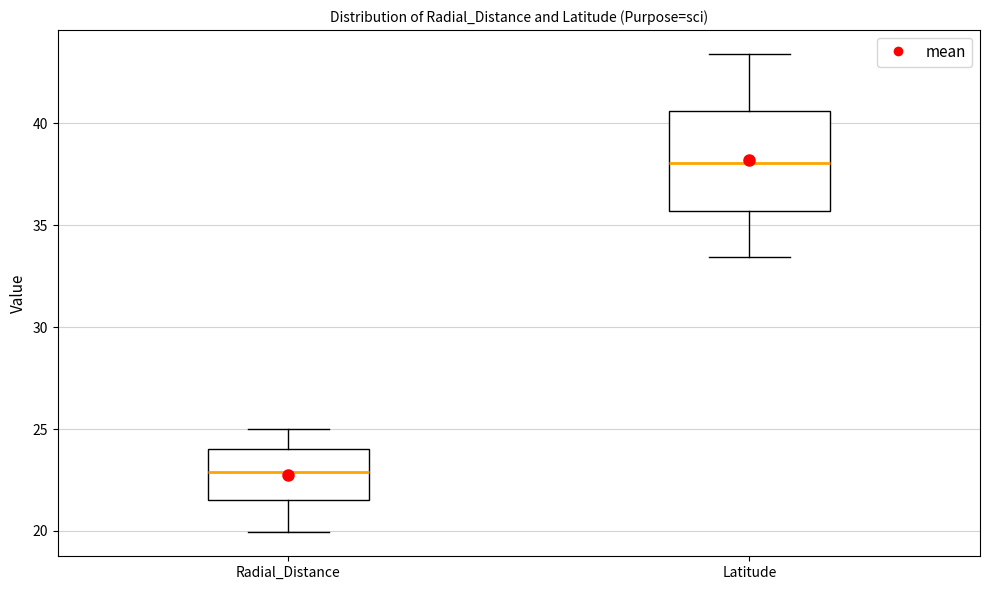

Reading left to right, transcribe this box plot: for each box, give where its median line is, the range the box spans, and where its two whiskers end, as read against the y-axis. The values are not printed on the chart, so give them approximately, as read against the axis.

Radial_Distance: median 23.0, box 21.5 to 24.0, whiskers 20.0 to 25.0
Latitude: median 38.0, box 35.5 to 40.5, whiskers 33.5 to 43.5